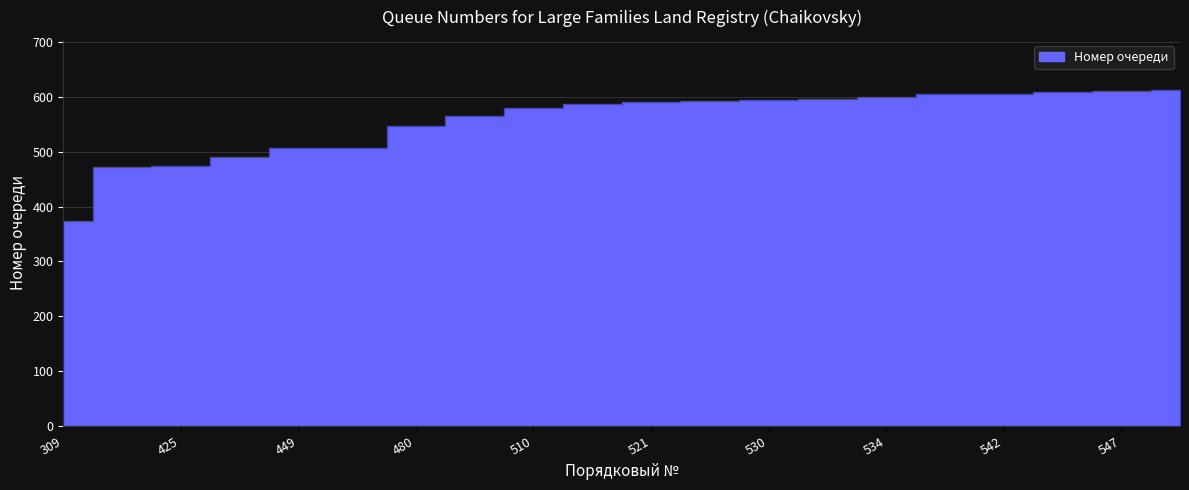

Where does the data first go above 590?

526